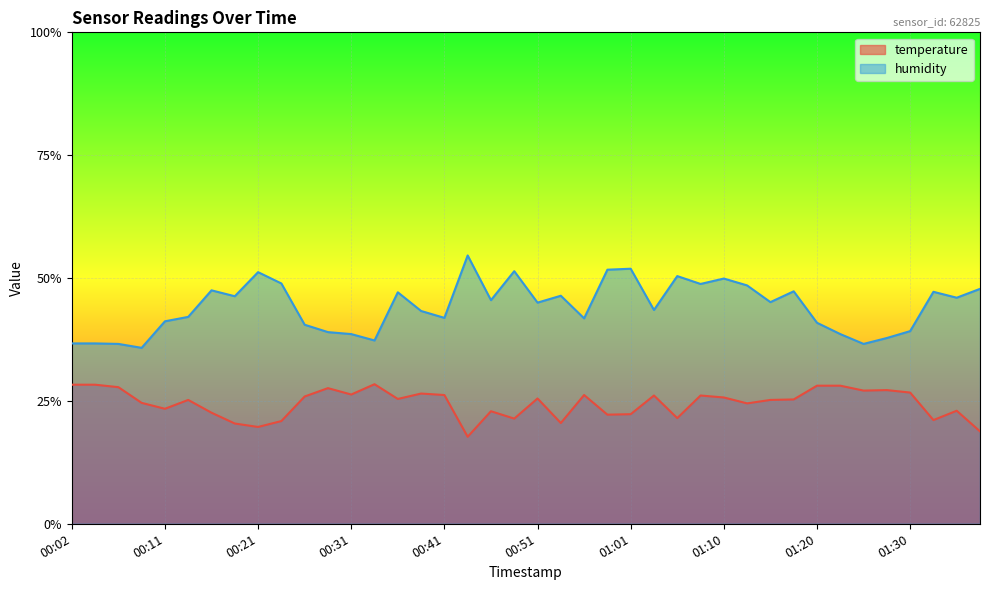

What is the sum of the temperature values at 01:10 and 00:24?

0.5